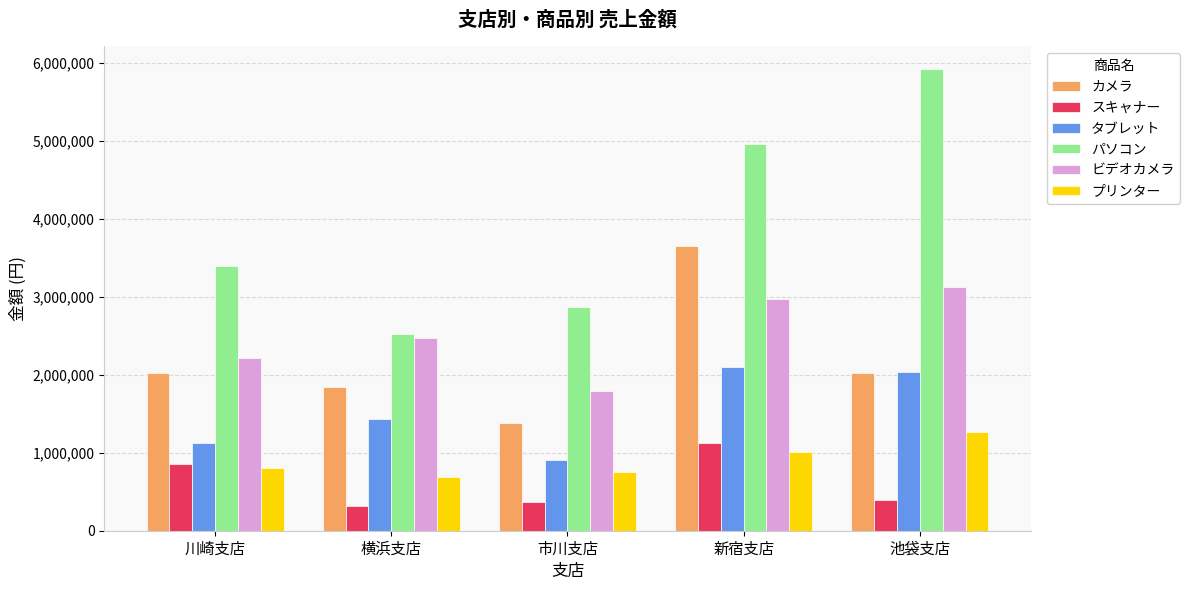

At how many categories does at least one series exceed 3496164?

2